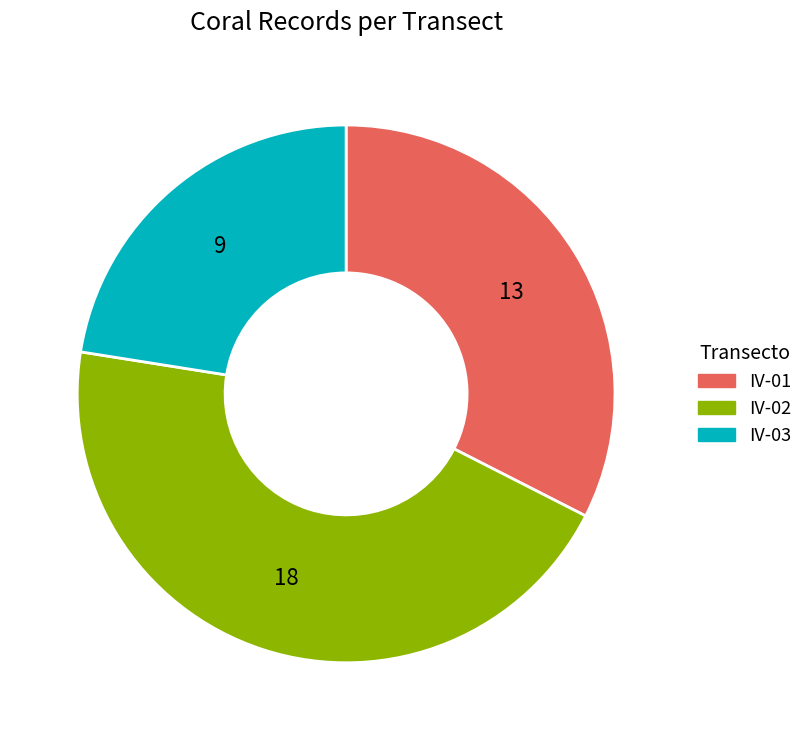

Which slice is the largest?

IV-02